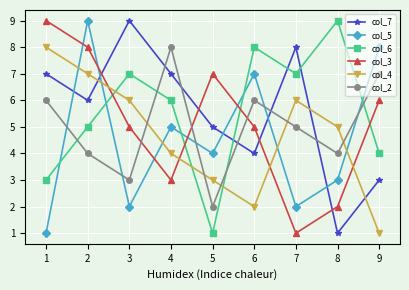

True or false: col_7 and col_2 cross at least once.

True